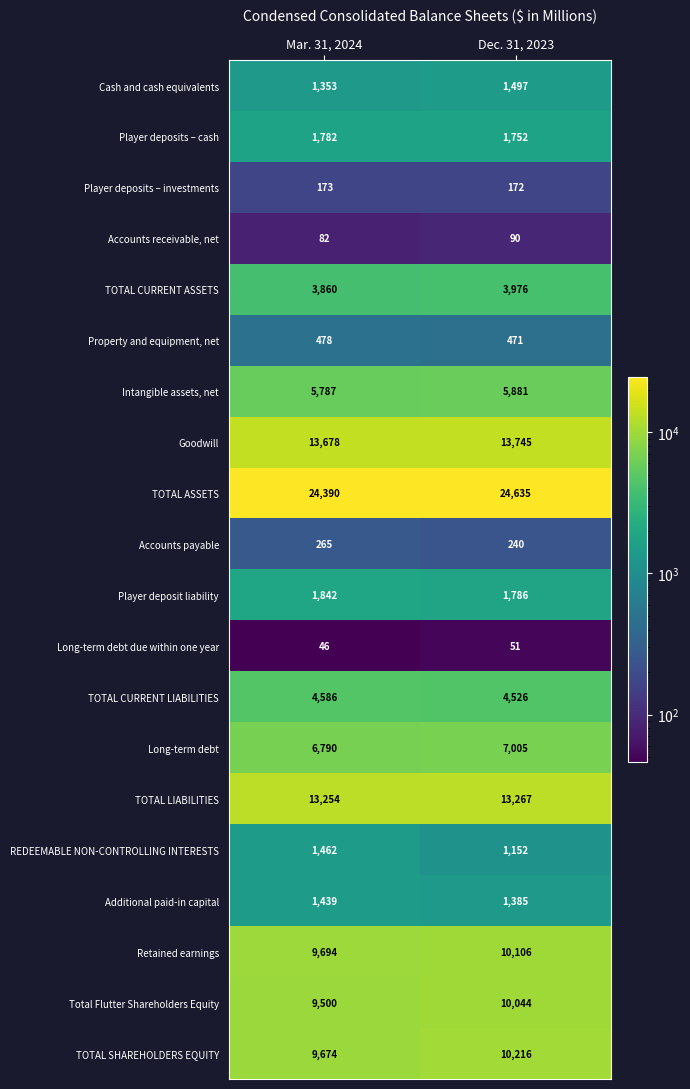

Which series has the largest range (max minus min)?

Total Flutter Shareholders Equity